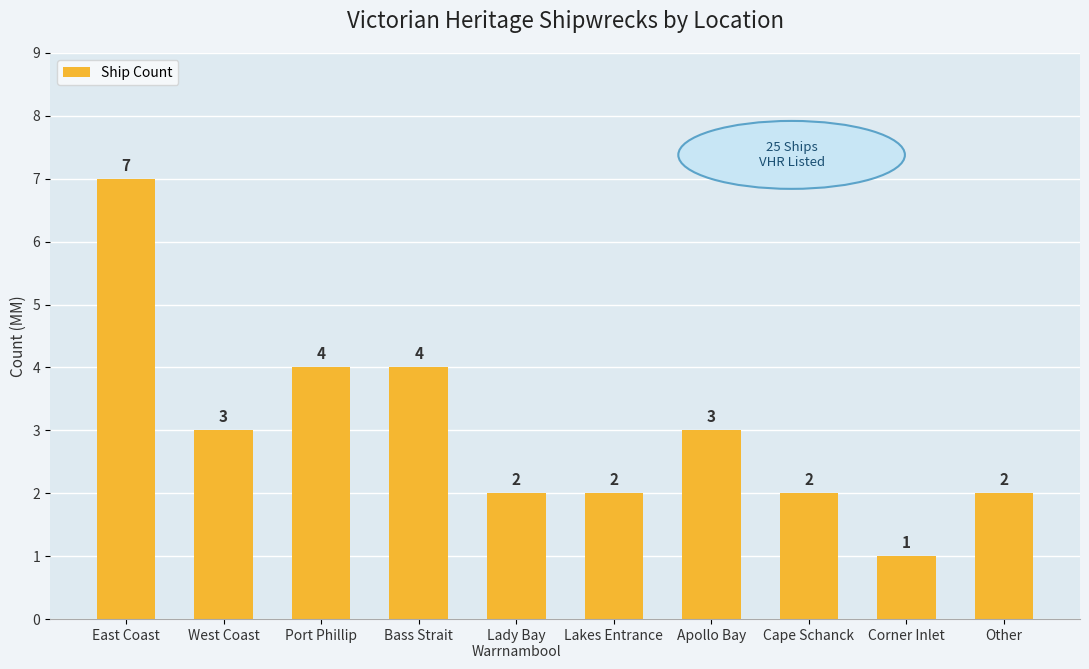

What is the difference between the maximum and minimum values?

6